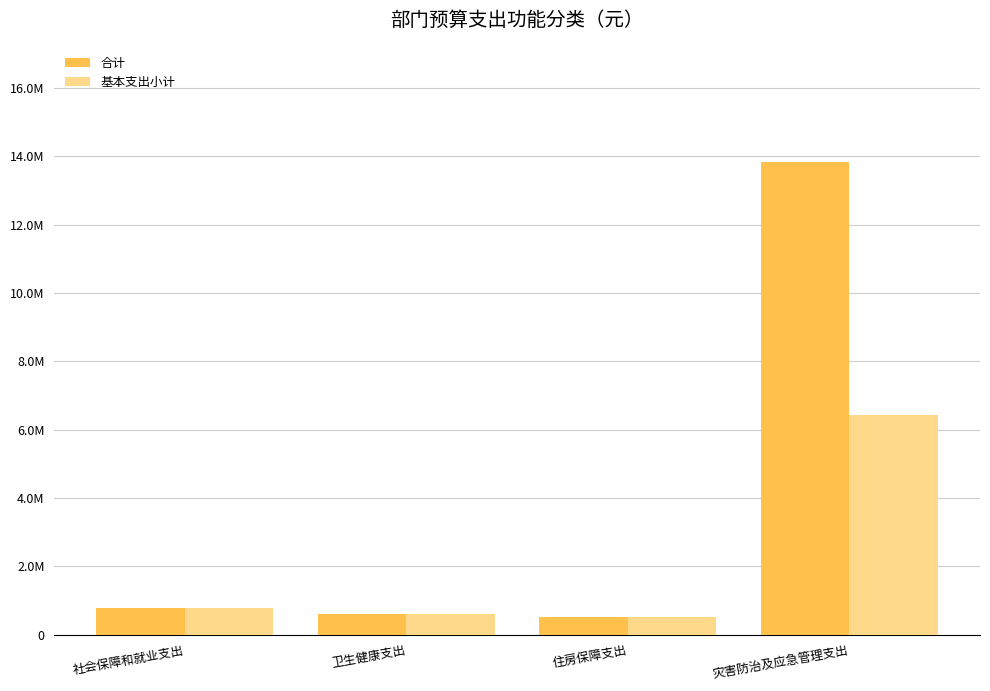

The 合计 series shows 318944.5 at 卫生健康支出. True or false?

False